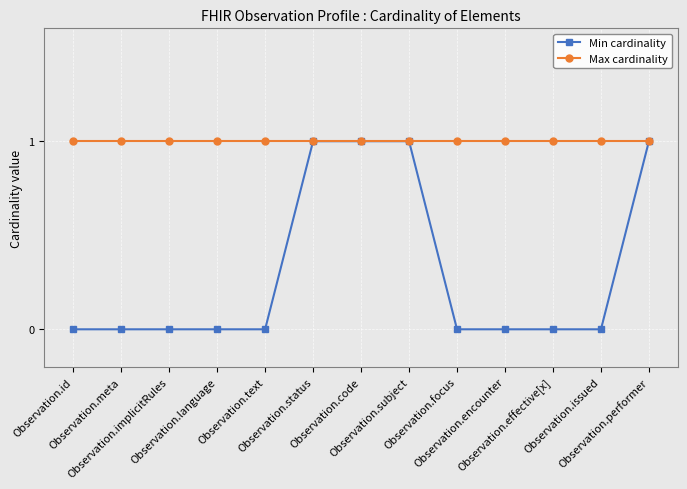

Which series has the largest total across all categories?

Max cardinality